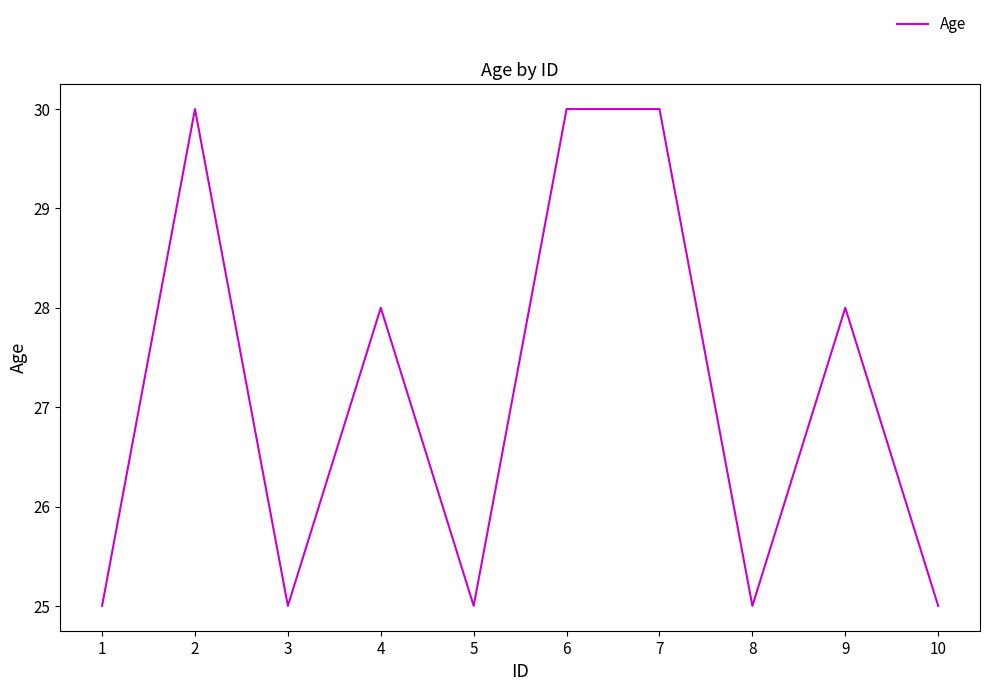

What is the difference between the maximum and minimum values?

5